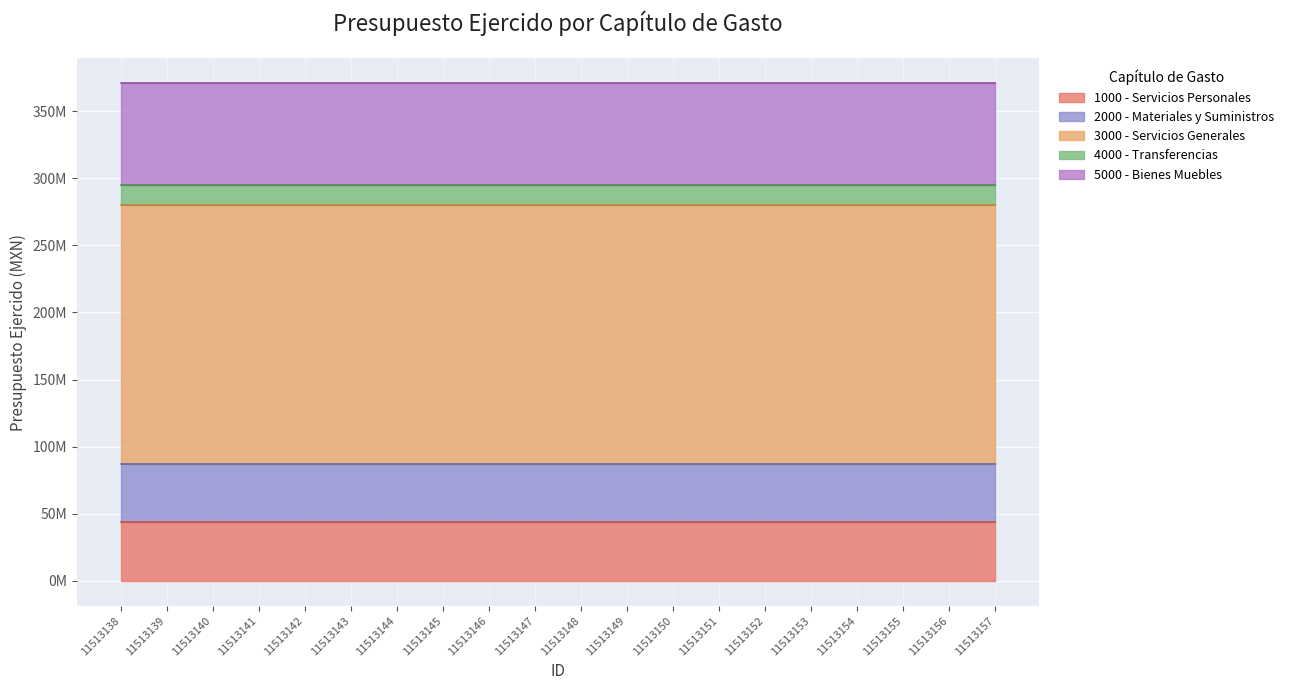

Between 11513147 and 11513154, which series saw the biggest shift?

1000 - Servicios Personales